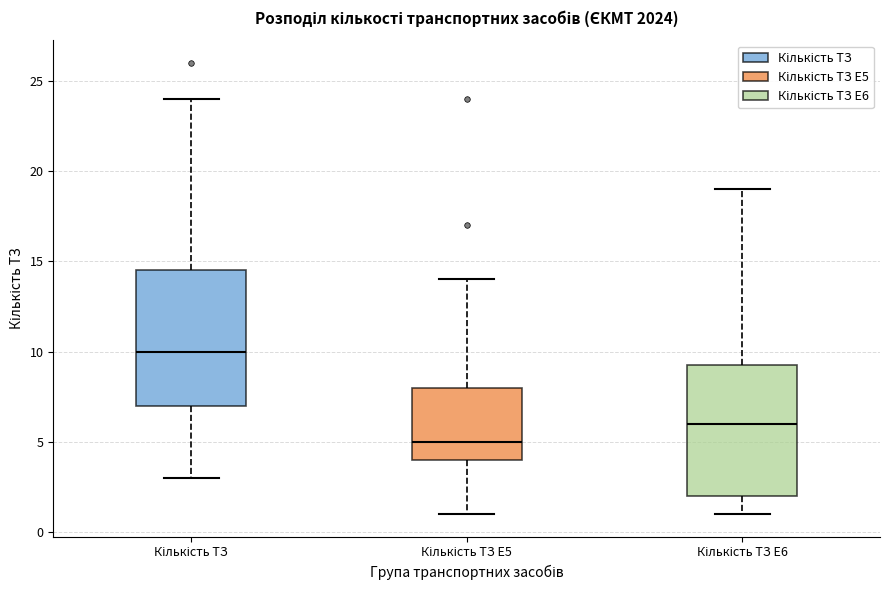

Reading left to right, transcribe this box plot: for each box, give where its median line is, the range the box spans, and where its two whiskers end, as read against the y-axis. The values are not printed on the chart, so give them approximately, as read against the axis.

Кількість ТЗ: median 10.0, box 7.0 to 14.5, whiskers 3.0 to 24.0
Кількість ТЗ E5: median 5.0, box 4.0 to 8.0, whiskers 1.0 to 14.0
Кількість ТЗ E6: median 6.0, box 2.0 to 9.5, whiskers 1.0 to 19.0